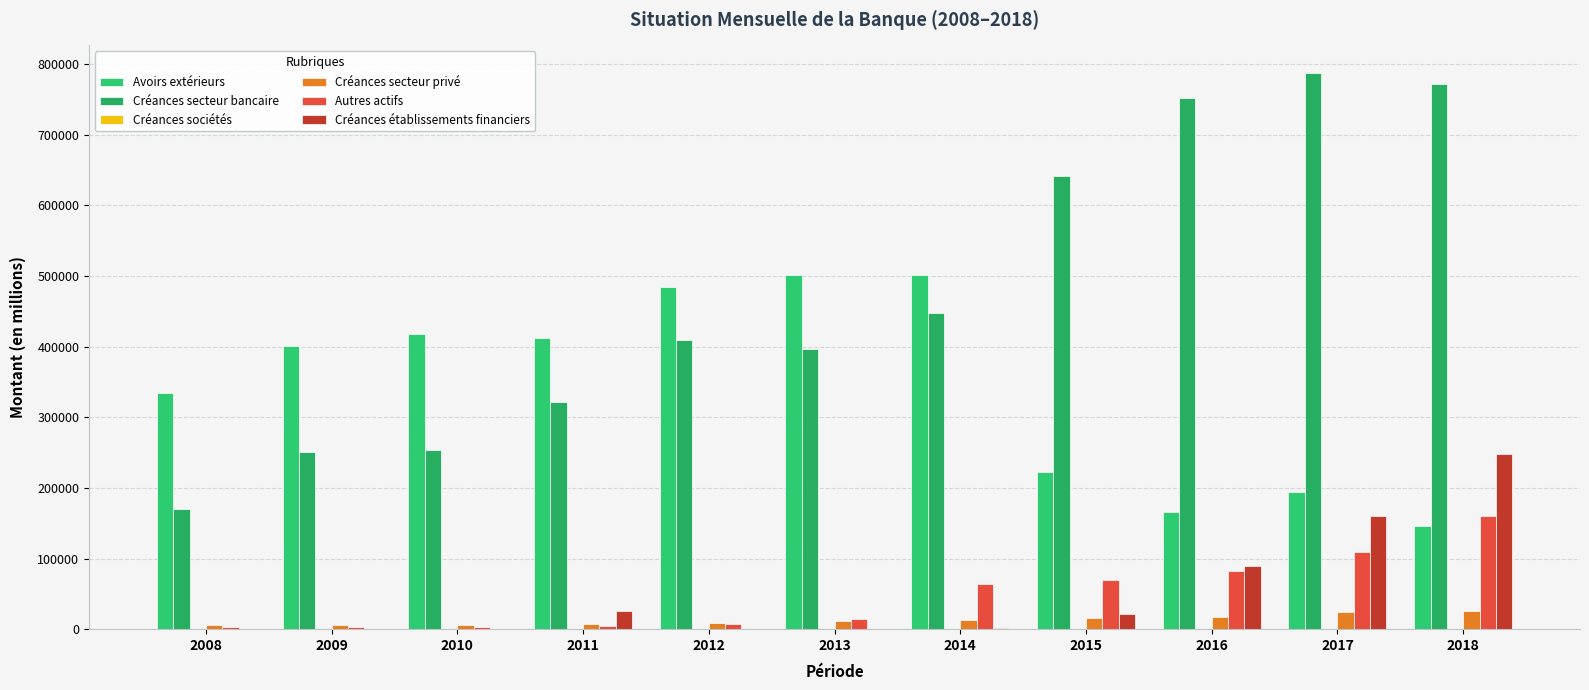

How many distinct data groups are displayed?

6